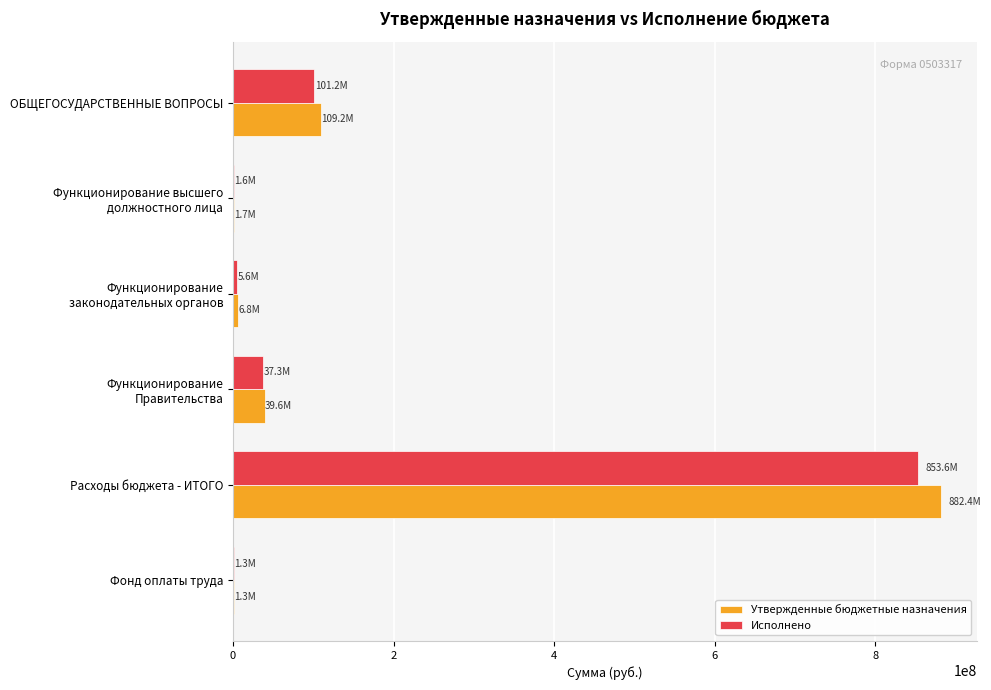

Which series changed the most between ОБЩЕГОСУДАРСТВЕННЫЕ ВОПРОСЫ and Фонд оплаты труда?

Утвержденные бюджетные назначения